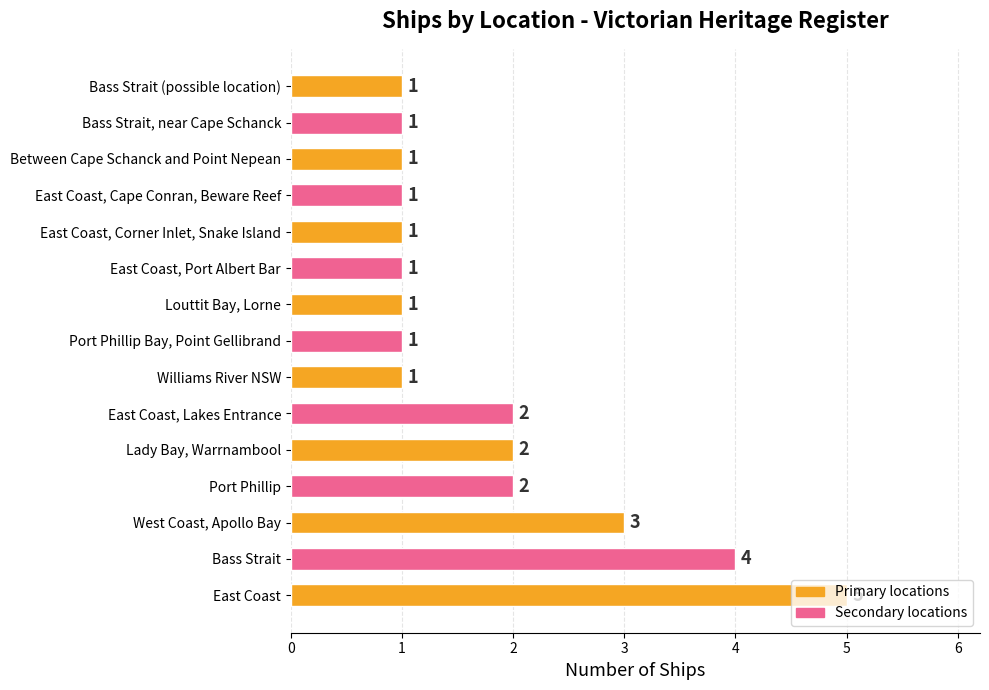

Where is the data nearest to the value 3?

West Coast, Apollo Bay